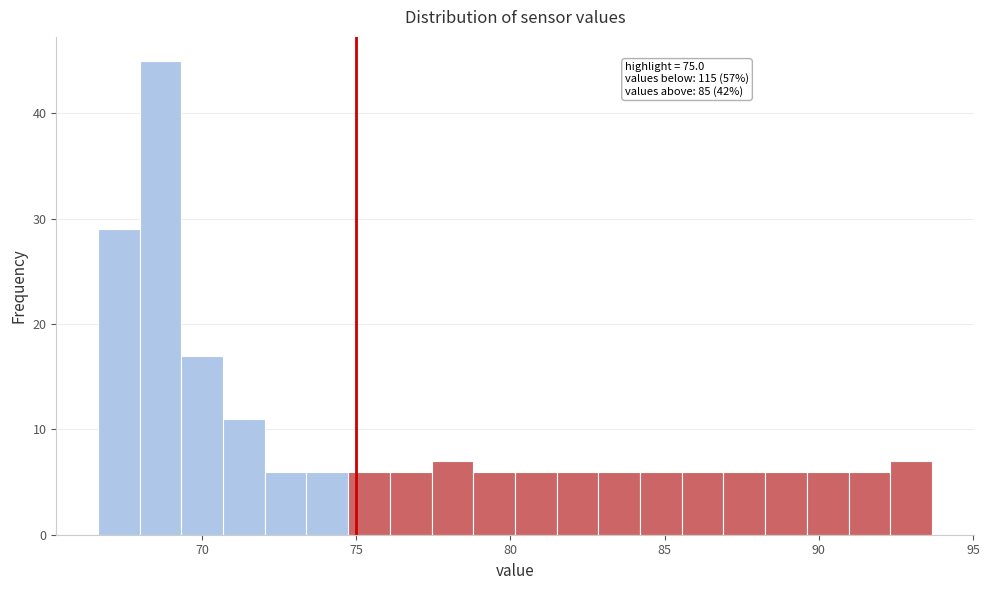

Around what value on the x-axis is the tallest bar? Give the approximate position of its centre, as read against the axis.

68.5